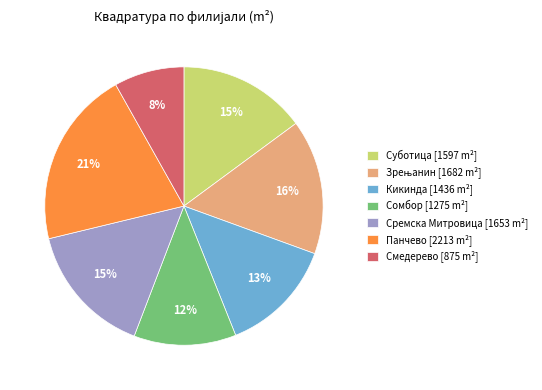

To the nearest percent, what percentage of the pie is Смедерево [875 m²]?

8%